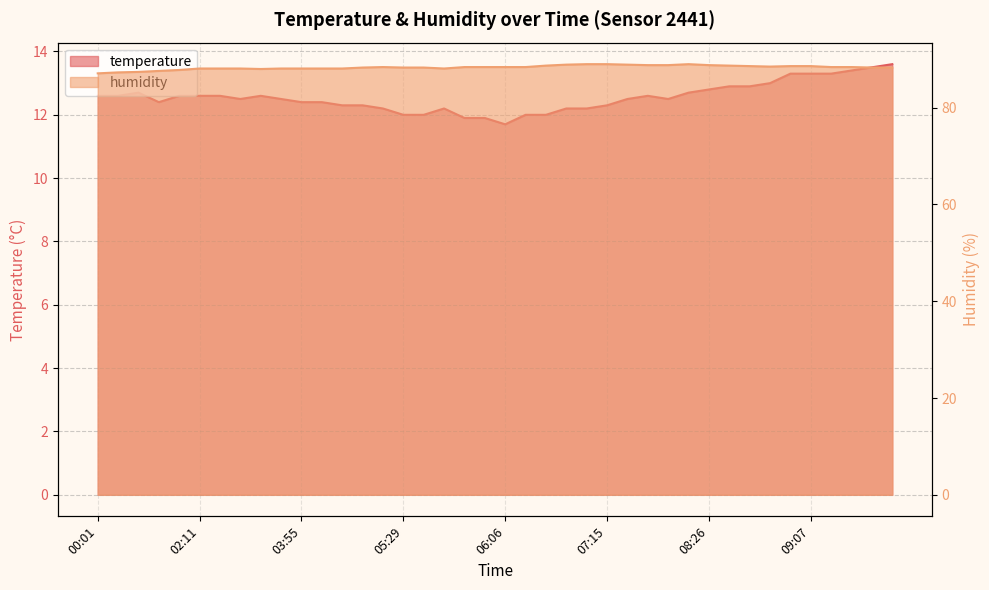

List the series in order of their peak value, highest first.

humidity, temperature